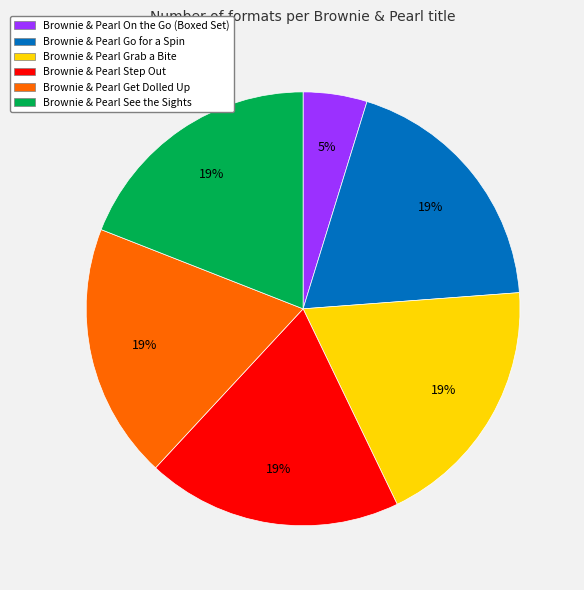

Is it true that Brownie & Pearl Grab a Bite is 13% of the pie?

False